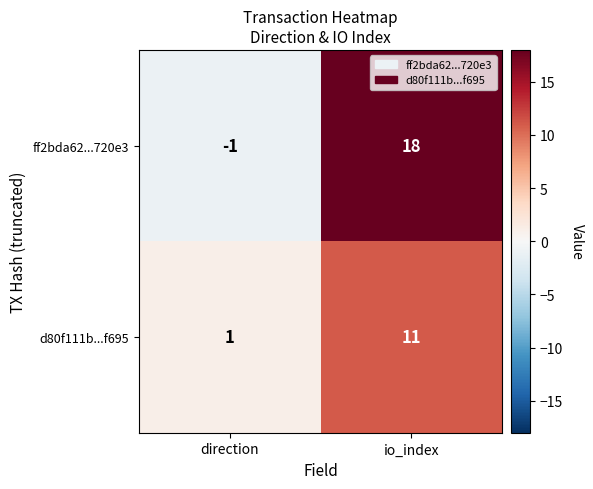

Reading right to left, transcribe all the data shown in this chart.

ff2bda62...720e3: io_index=18	direction=-1
d80f111b...f695: io_index=11	direction=1